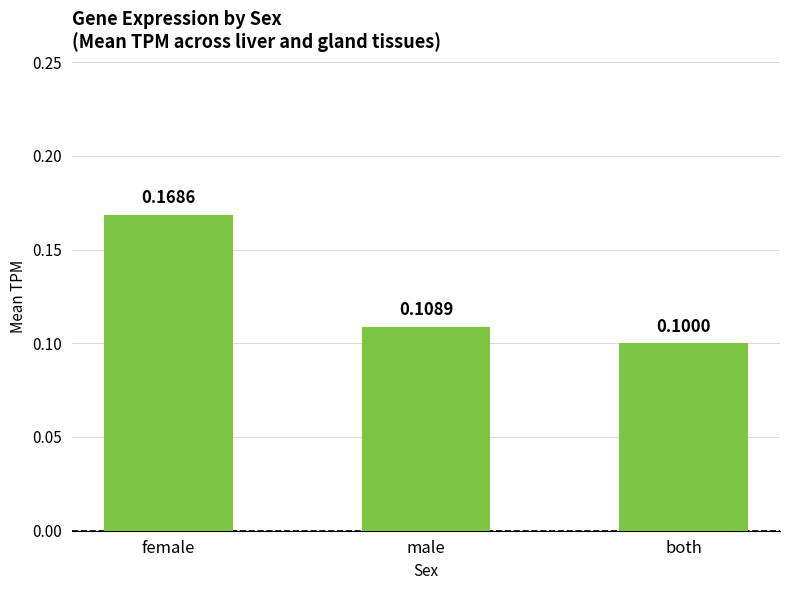

Where is the data nearest to the value 0?

both